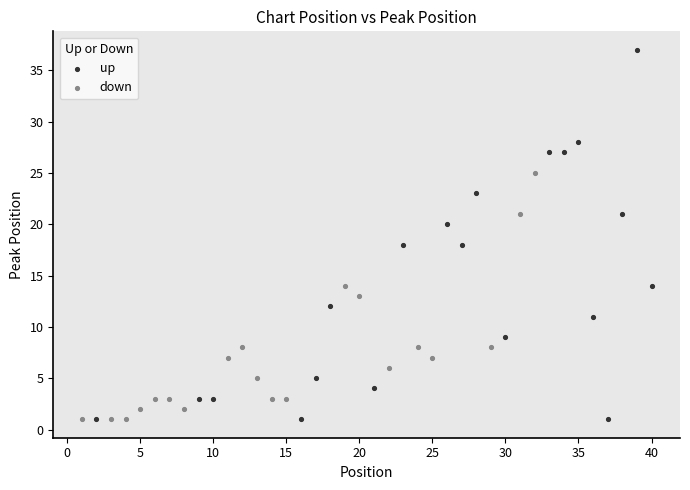

Which series has the widest spread of Y values?

up